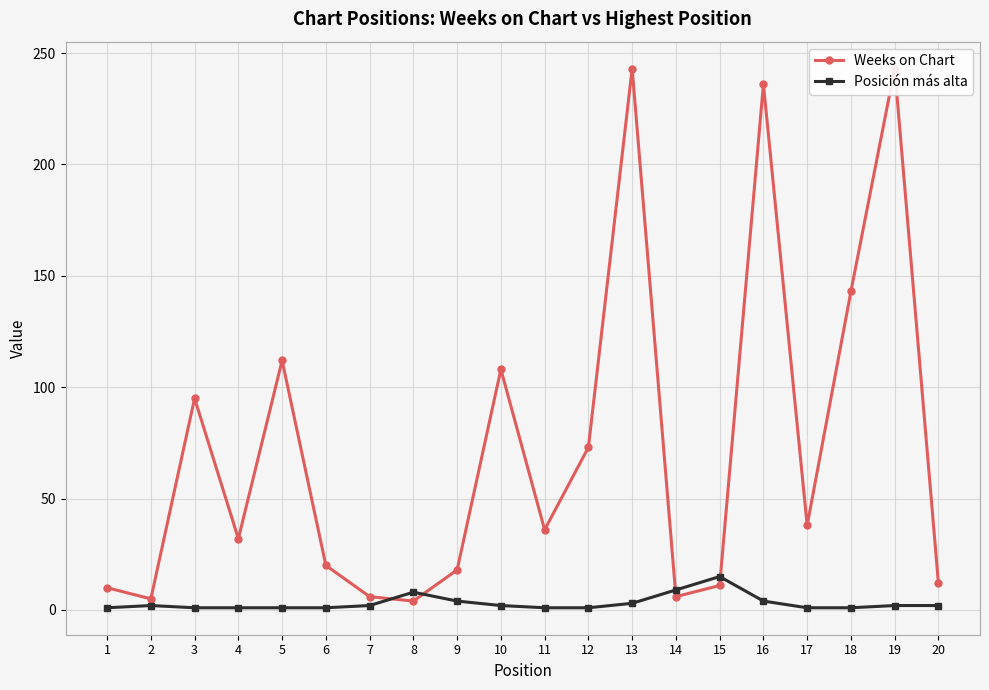

List the series in order of their overall mean, highest first.

Weeks on Chart, Posición más alta